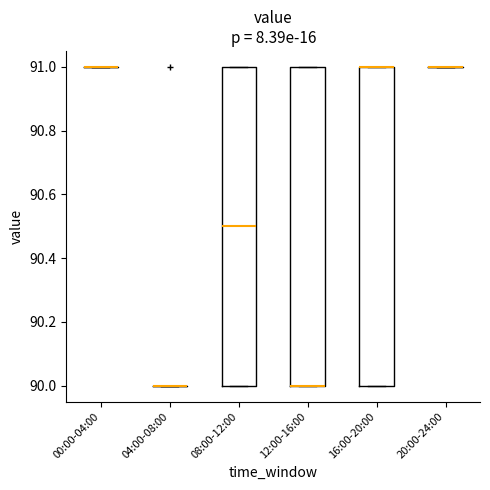

Reading left to right, read every box against the y-axis: the position of its median line, the range the box covers, and the ends of its whiskers. The values are not printed on the chart, so give them approximately, as read against the axis.

00:00-04:00: box collapsed to a line at 91.0, whiskers 91.0 to 91.0
04:00-08:00: box collapsed to a line at 90.0, whiskers 90.0 to 90.0
08:00-12:00: median 90.5, box 90.0 to 91.0, whiskers 90.0 to 91.0
12:00-16:00: median 90.0 (drawn on the box's lower edge), box 90.0 to 91.0, whiskers 90.0 to 91.0
16:00-20:00: median 91.0 (drawn on the box's upper edge), box 90.0 to 91.0, whiskers 90.0 to 91.0
20:00-24:00: box collapsed to a line at 91.0, whiskers 91.0 to 91.0